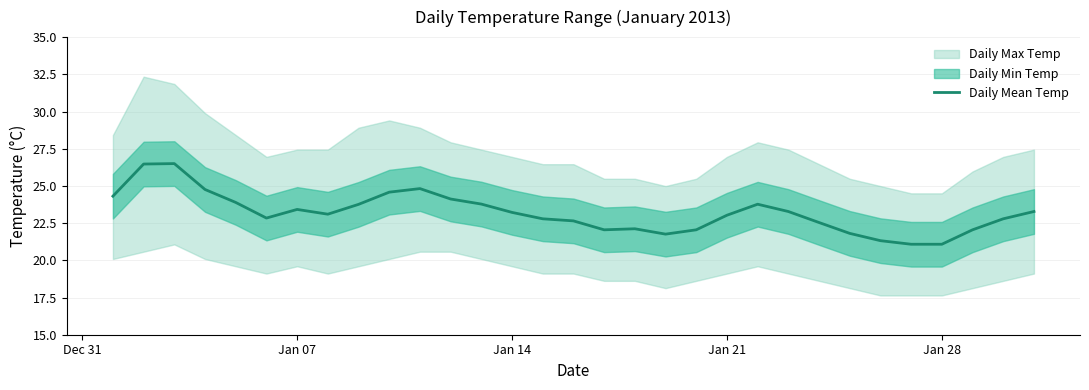

The value of Daily Mean Temp at Jan 21 is 23.0. True or false?

True